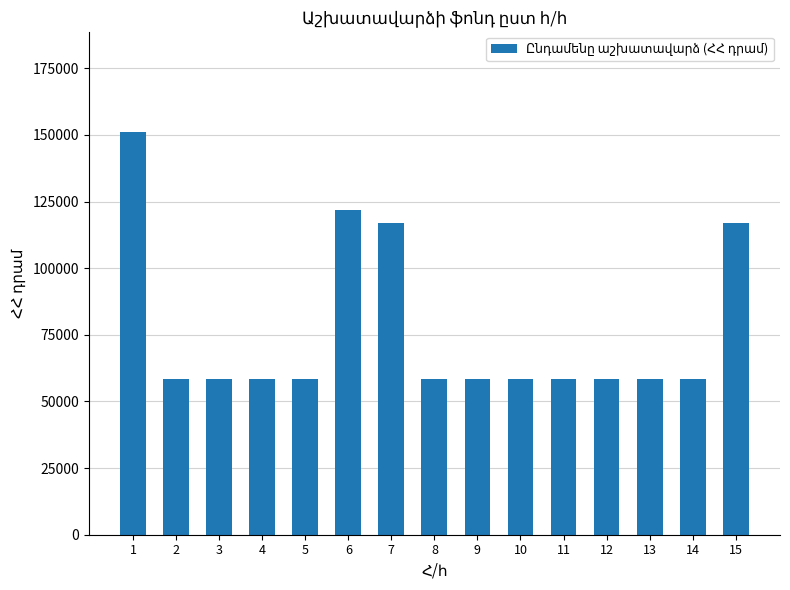

Approximately how many times larger is the value at 2 compared to 12?

1.0